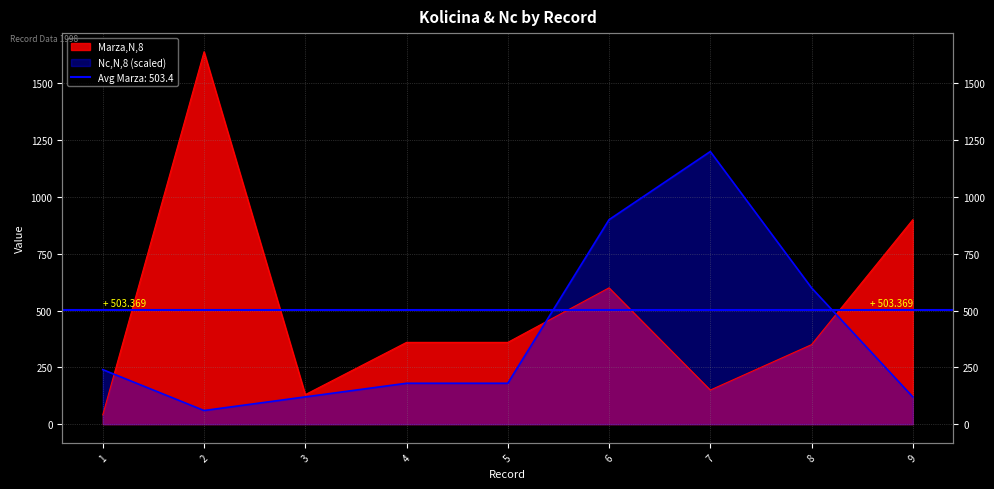

In Marza,N,8, how many points are lower than both neighbors (excluding endpoints)?

2